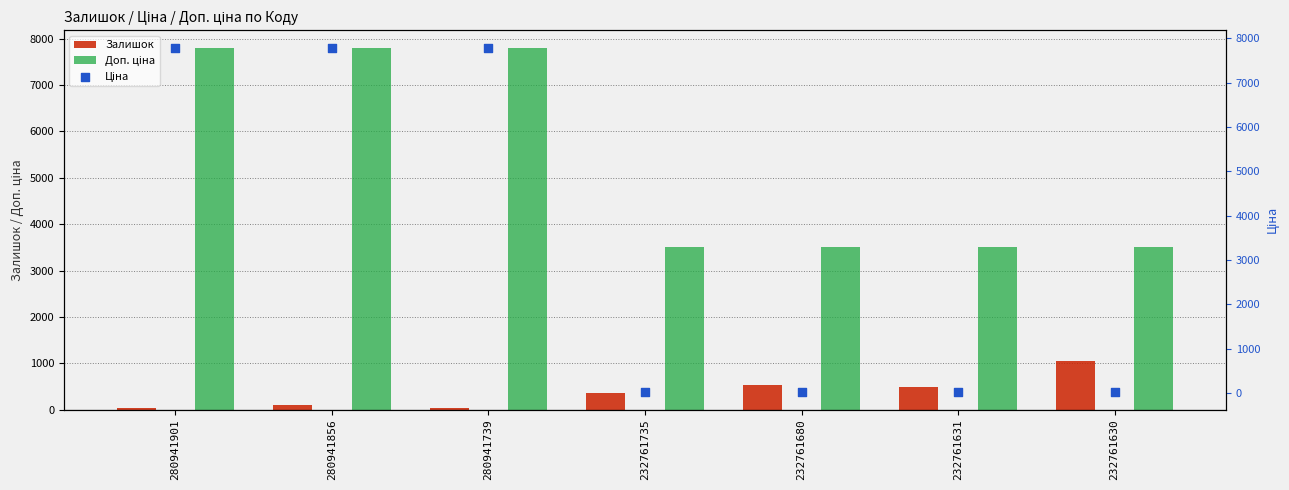

Which series has the largest total across all categories?

Доп. ціна